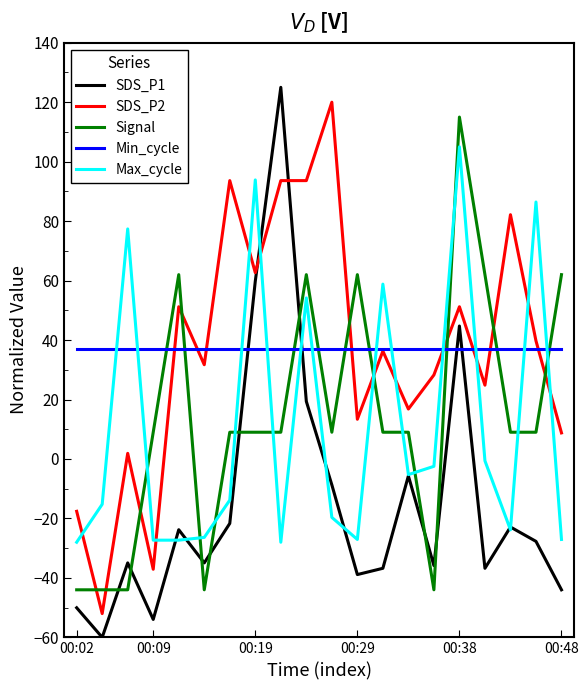

True or false: Signal and SDS_P1 intersect in this chart.

True